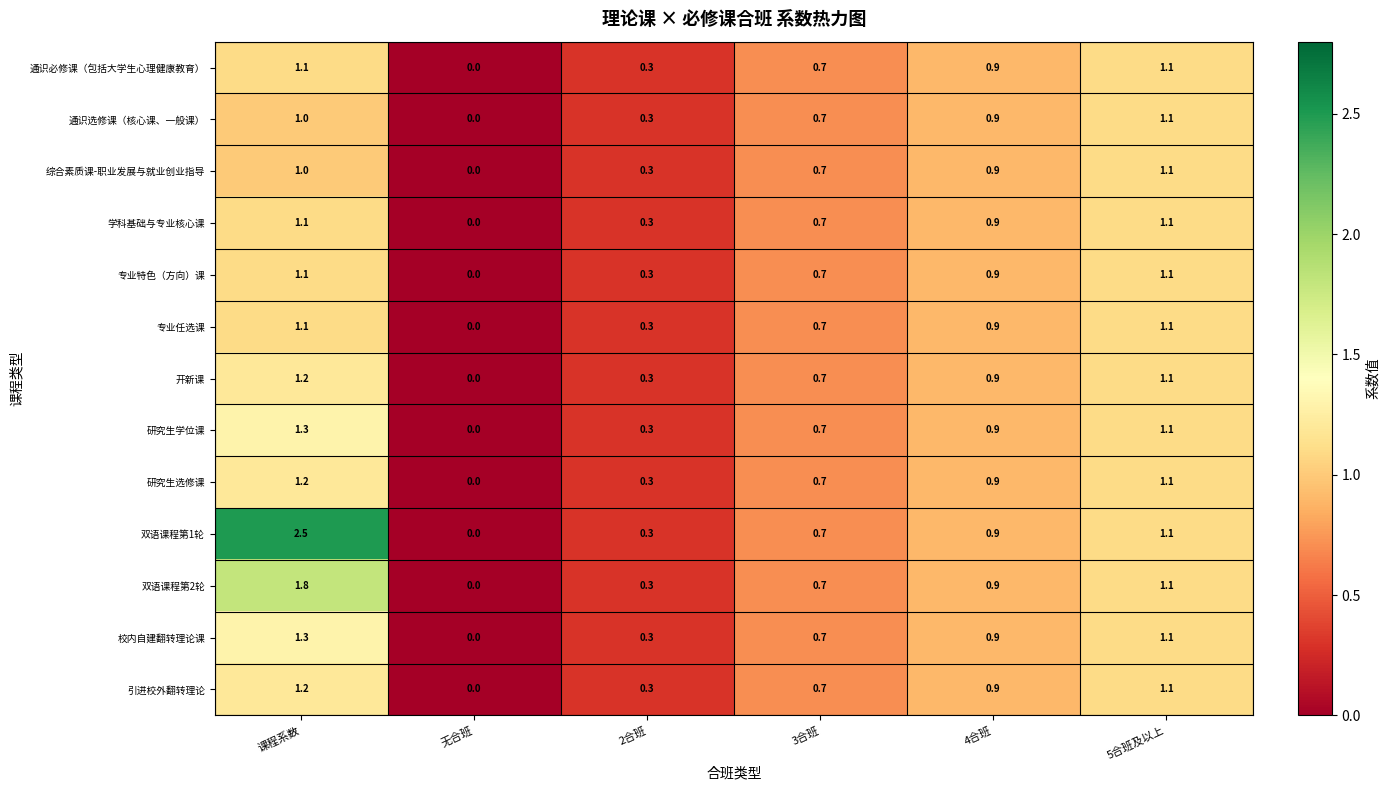

Is it true that 学科基础与专业核心课 equals 0.9 at 4合班?

True